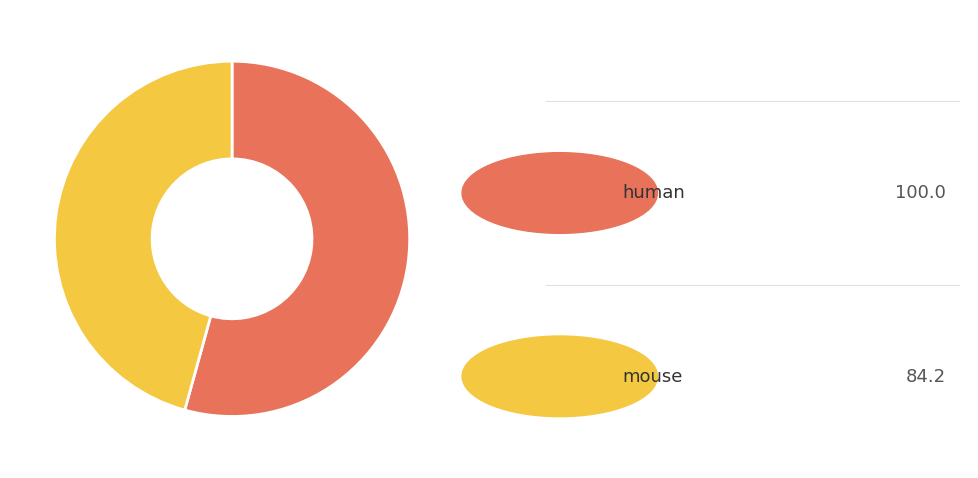

Is there a majority slice in this chart?

Yes